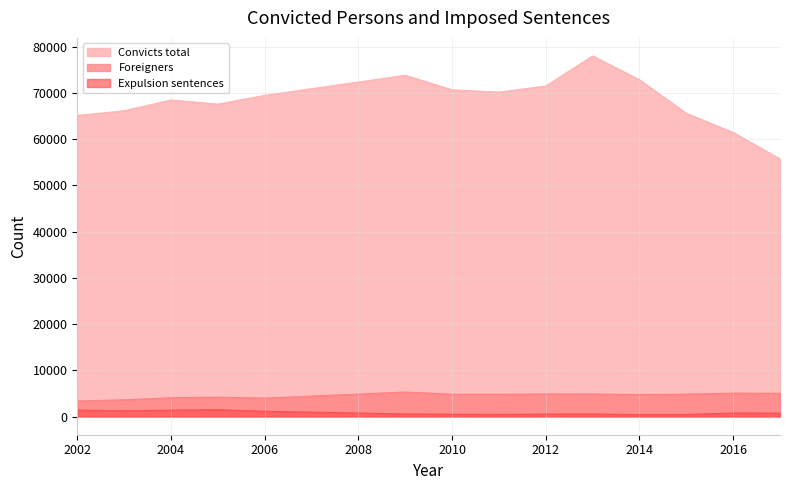

Does the chart have visible grid lines?

Yes